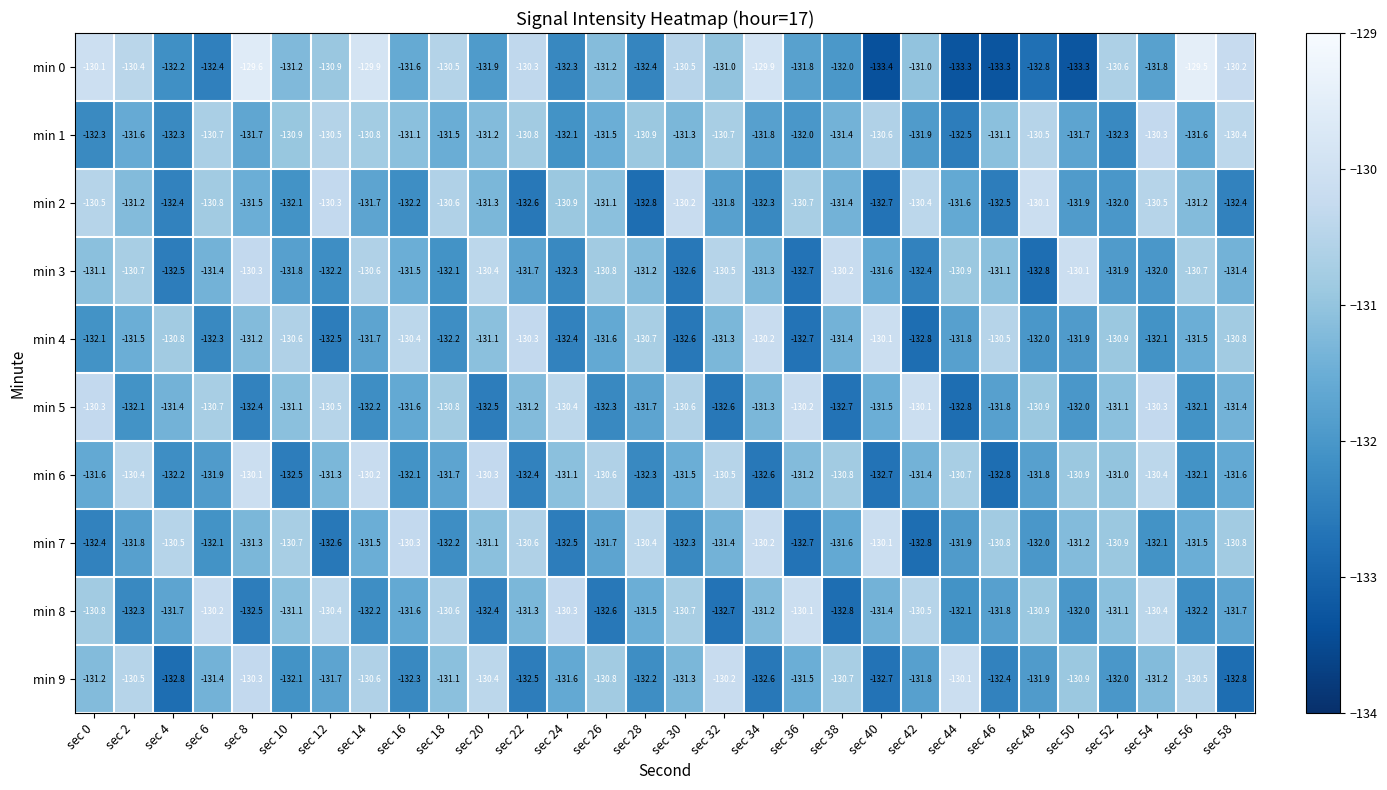

What is the smallest value displayed?

-133.4